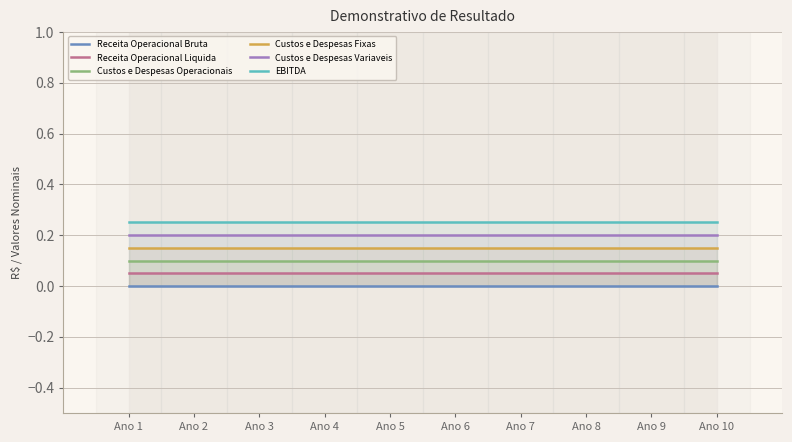

True or false: EBITDA and Receita Operacional Liquida intersect in this chart.

False